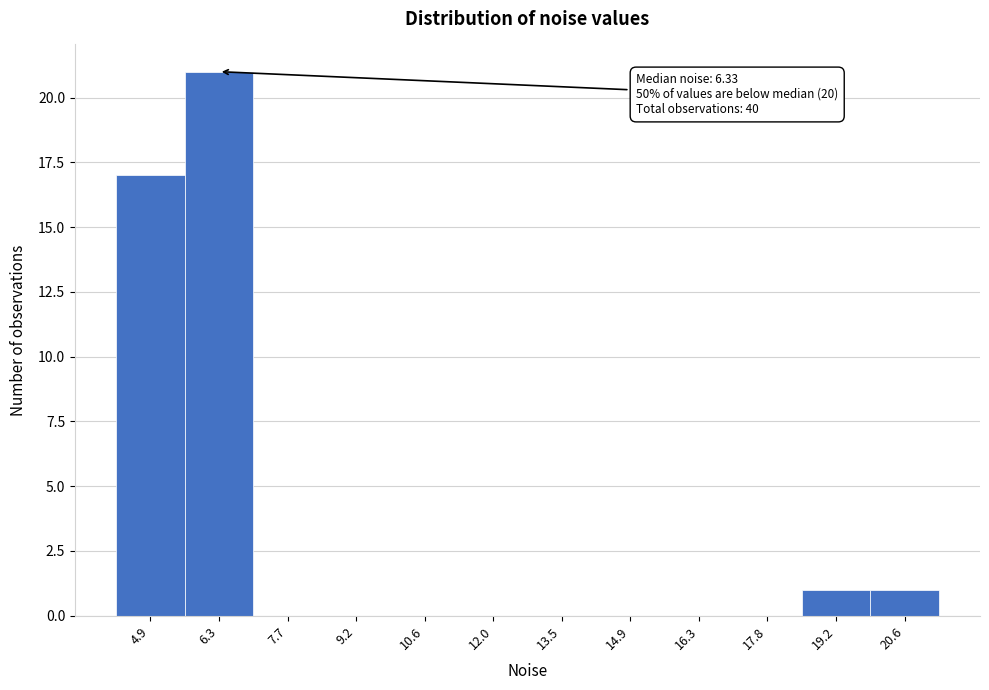

Reading left to right, transcribe all the data shown in this chart.

4.9=17	6.3=21	7.7=0	9.2=0	10.6=0	12.0=0	13.5=0	14.9=0	16.3=0	17.8=0	19.2=1	20.6=1